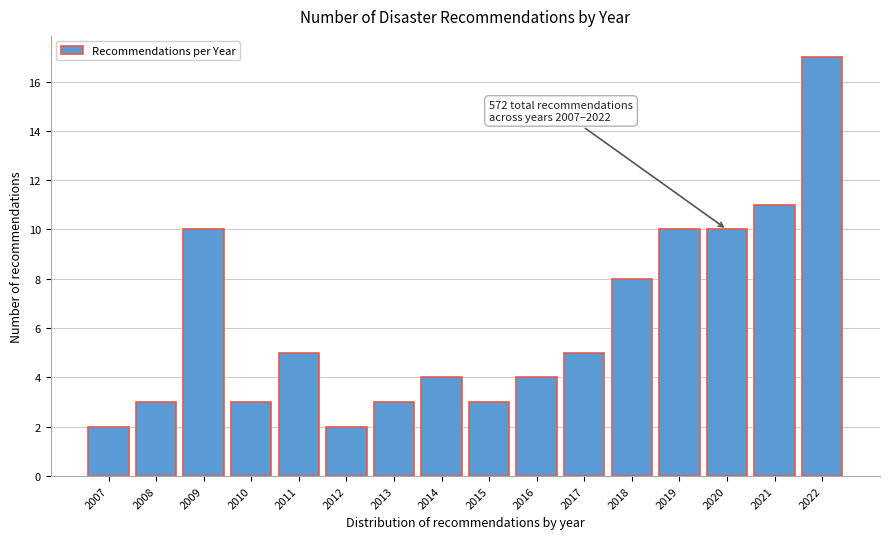

Reading right to left, what are all the values shown in this chart?

2022=17	2021=11	2020=10	2019=10	2018=8	2017=5	2016=4	2015=3	2014=4	2013=3	2012=2	2011=5	2010=3	2009=10	2008=3	2007=2